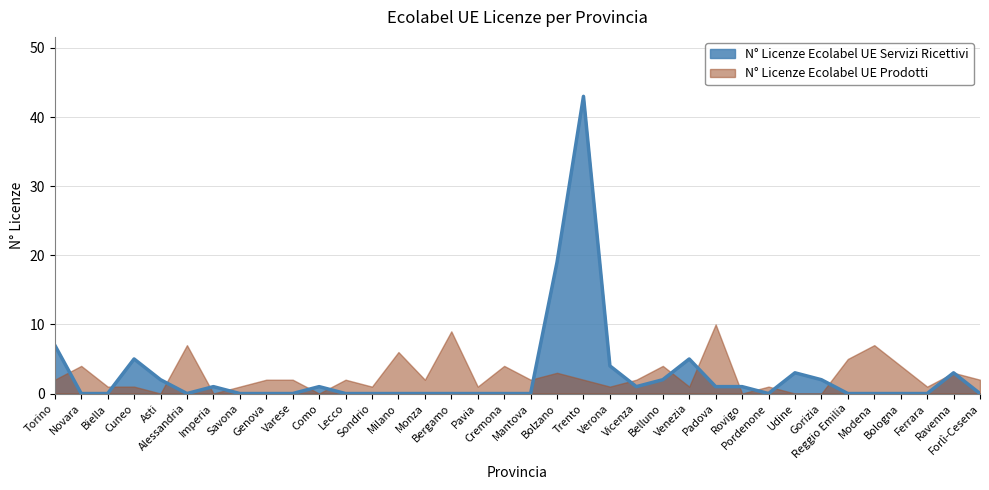

Reading left to right, list all the values displayed in this chart.

Torino=7	Novara=0	Biella=0	Cuneo=5	Asti=2	Alessandria=0	Imperia=1	Savona=0	Genova=0	Varese=0	Como=1	Lecco=0	Sondrio=0	Milano=0	Monza=0	Bergamo=0	Pavia=0	Cremona=0	Mantova=0	Bolzano=19	Trento=43	Verona=4	Vicenza=1	Belluno=2	Venezia=5	Padova=1	Rovigo=1	Pordenone=0	Udine=3	Gorizia=2	Reggio Emilia=0	Modena=0	Bologna=0	Ferrara=0	Ravenna=3	Forlì-Cesena=0